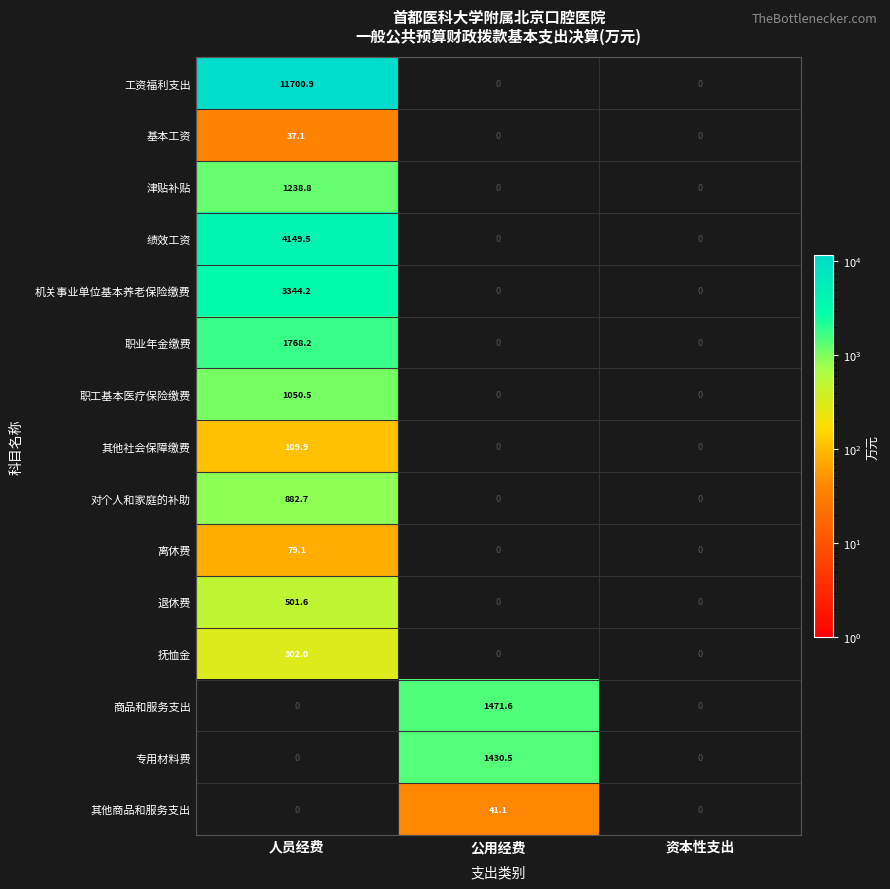

What is the sum of all 职工基本医疗保险缴费 values?

1050.5